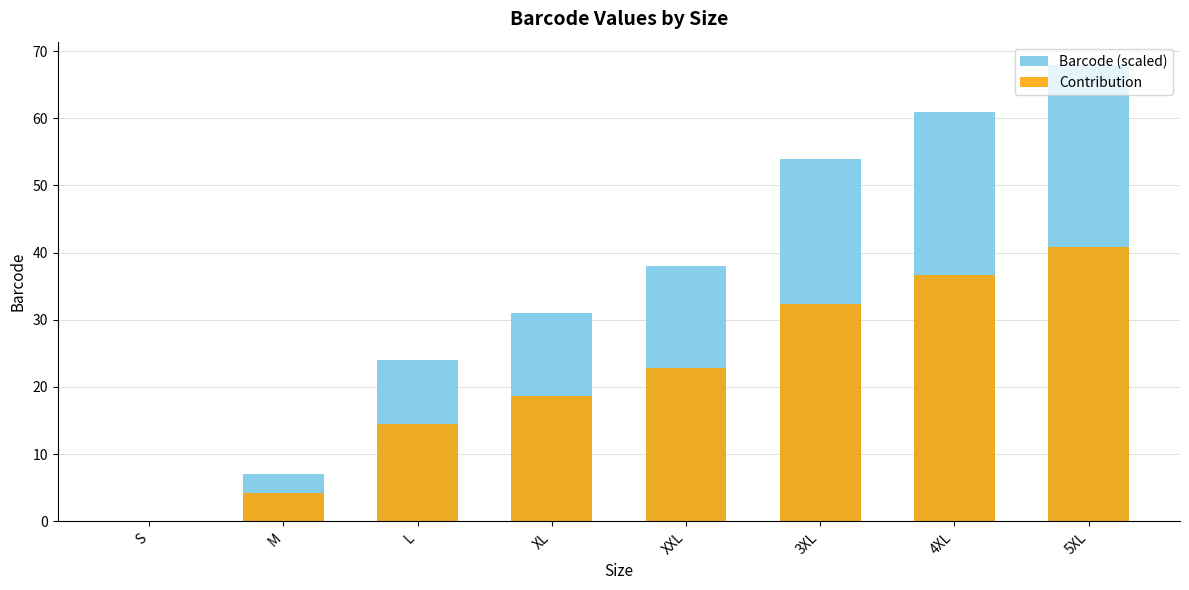

How many categories are shown in the chart?

8